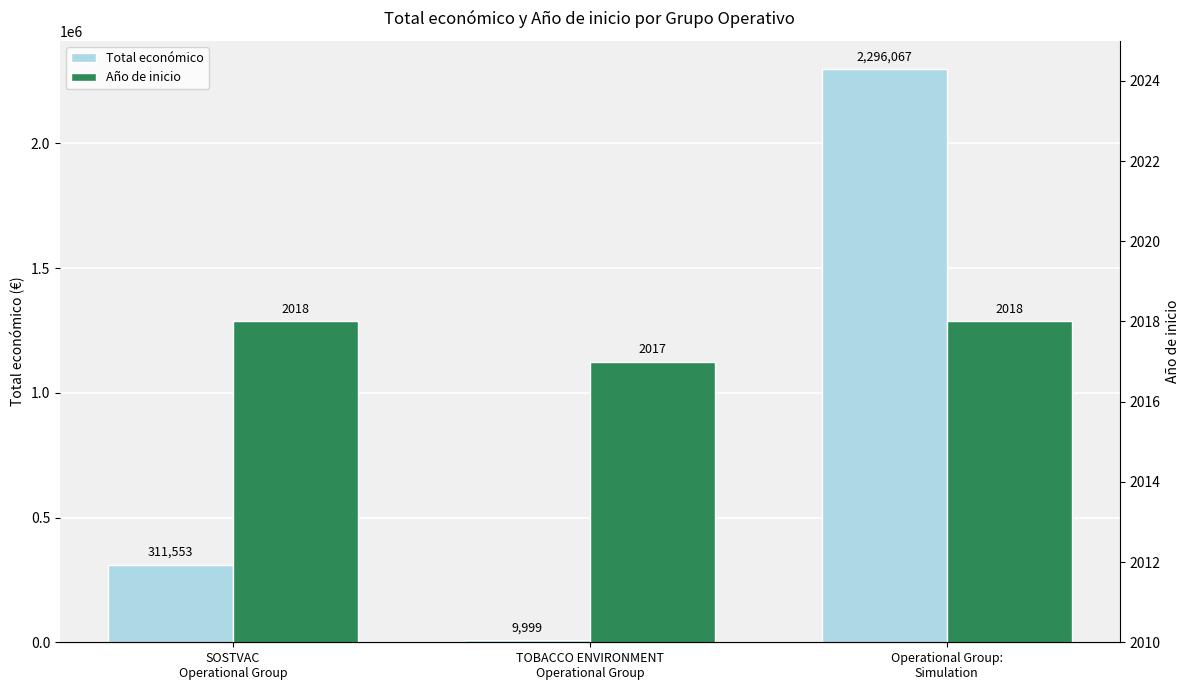

What is the average value of the Total económico series?

872540